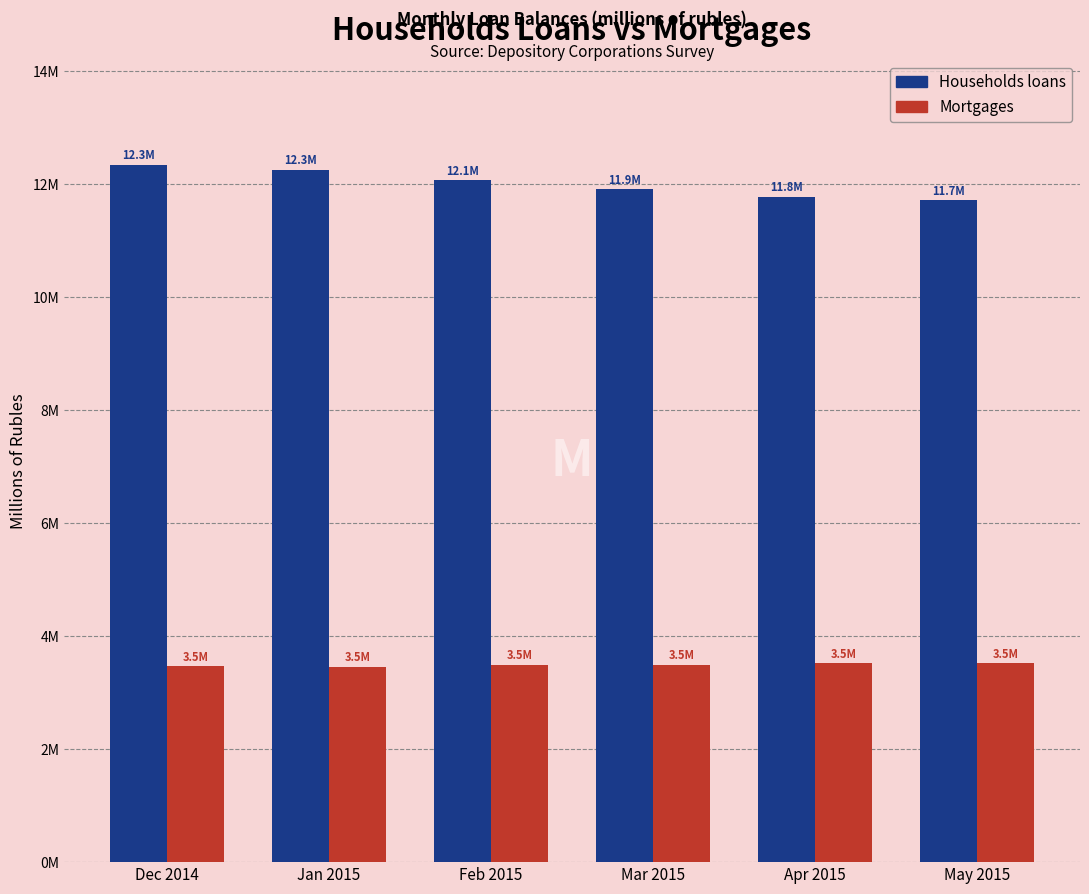

What is the maximum value shown in the chart?

12346209